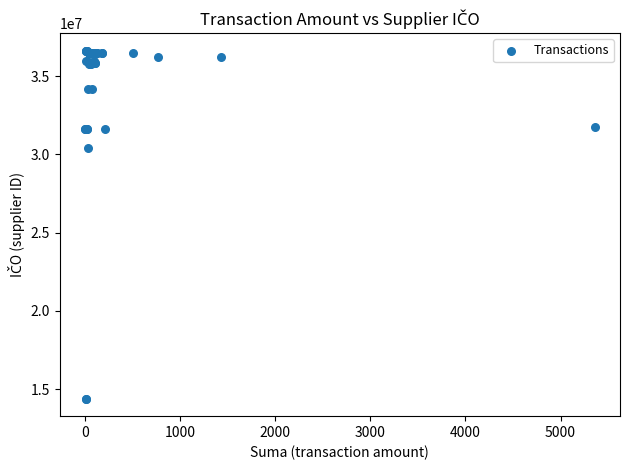

What Y value in the scatter plot is closest to 25513051?

30414253